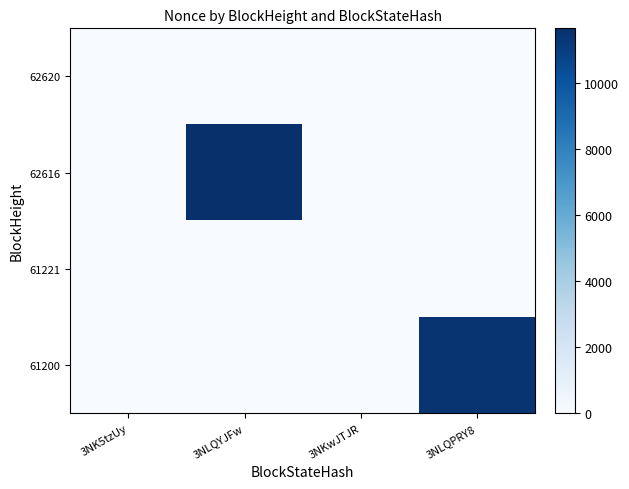

At 3NKwJTJR, list the series in order from smallest to largest.

62620, 62616, 61221, 61200